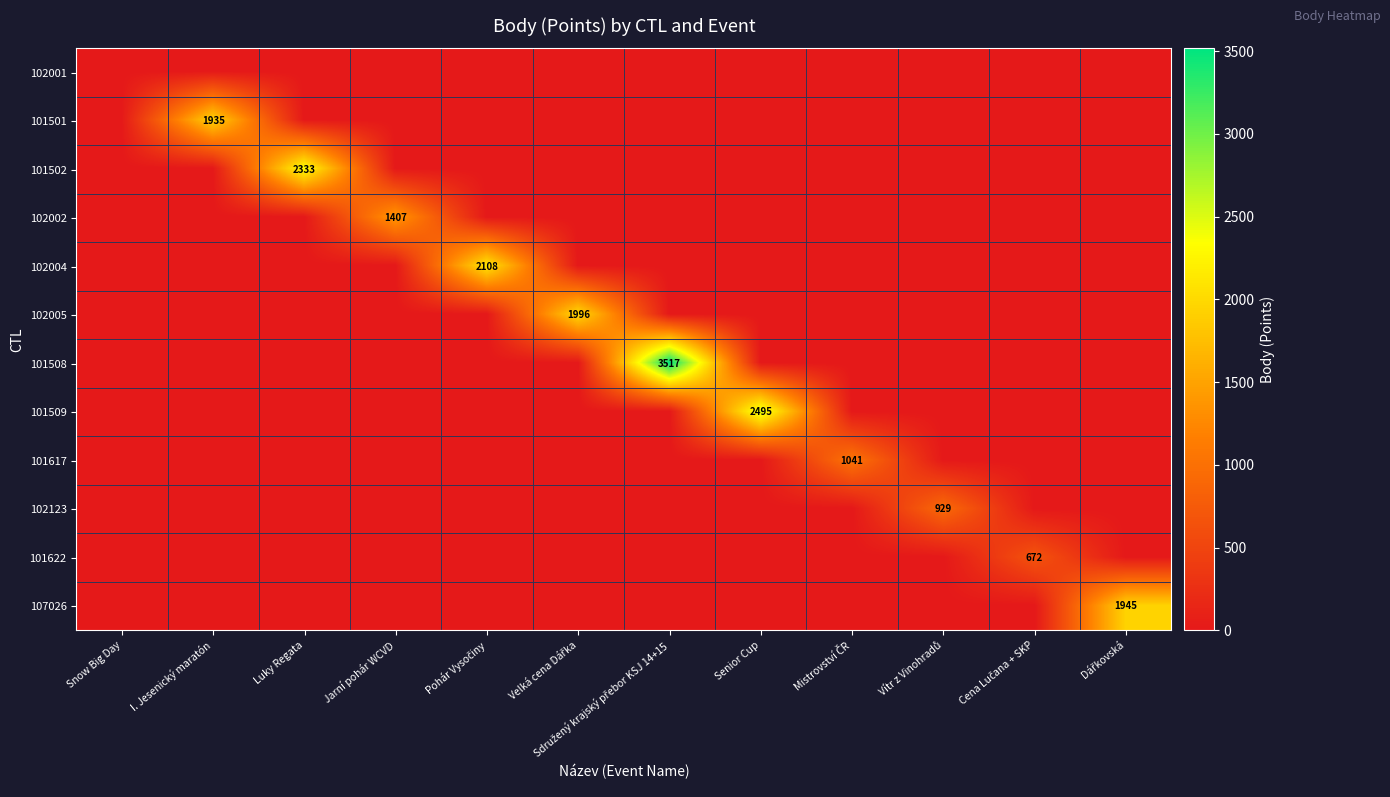

Which category has the lowest value in the 101617 series?

Snow Big Day